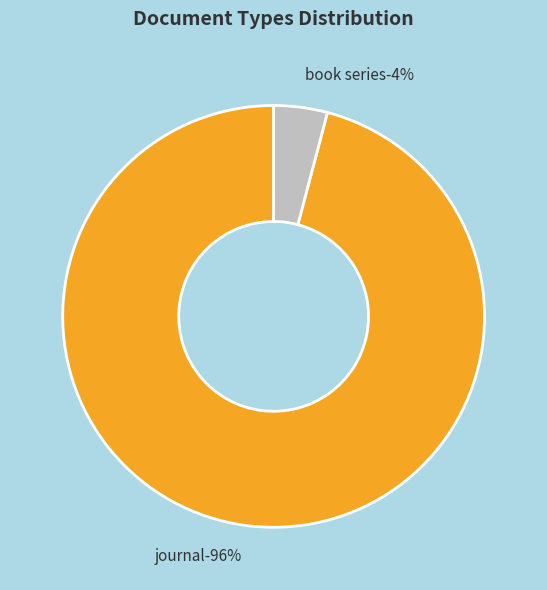

What is the largest slice in the pie chart?

journal